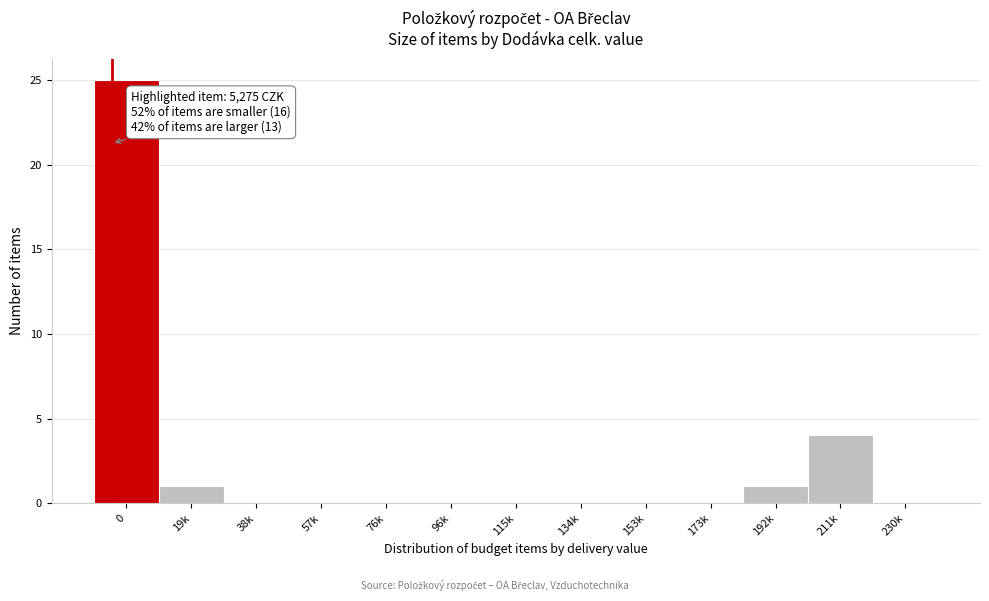

Reading left to right, extract all data points from this chart.

0=25	19k=1	38k=0	57k=0	76k=0	96k=0	115k=0	134k=0	153k=0	173k=0	192k=1	211k=4	230k=0